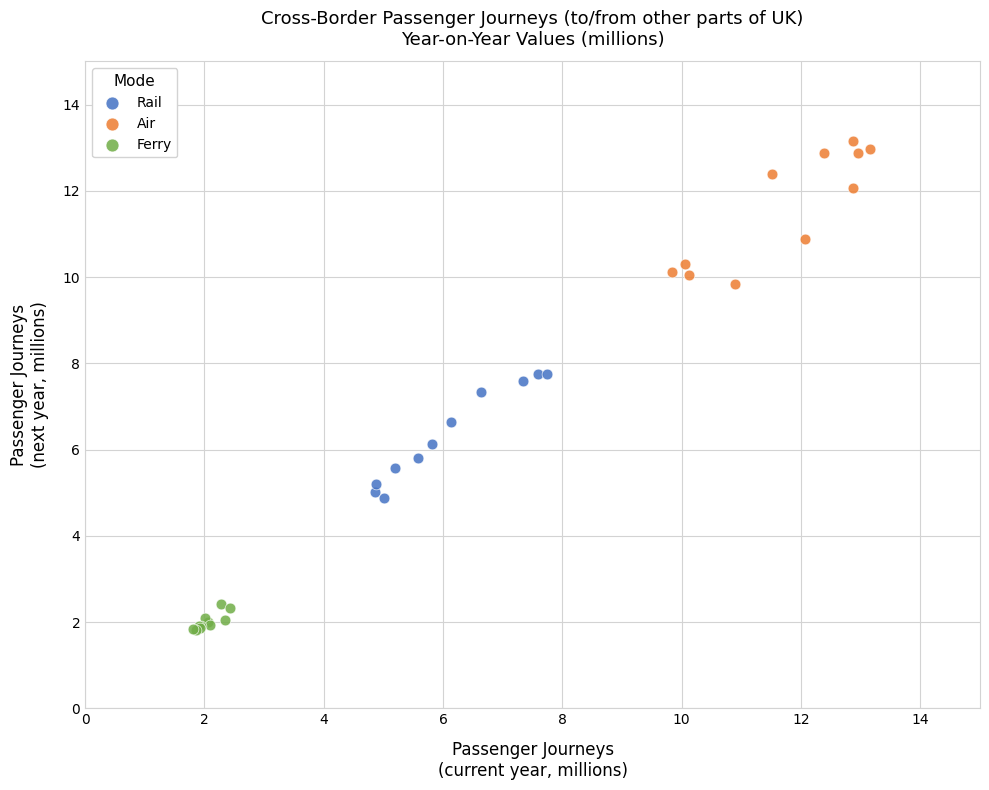

Which series reaches the maximum Y coordinate?

Air